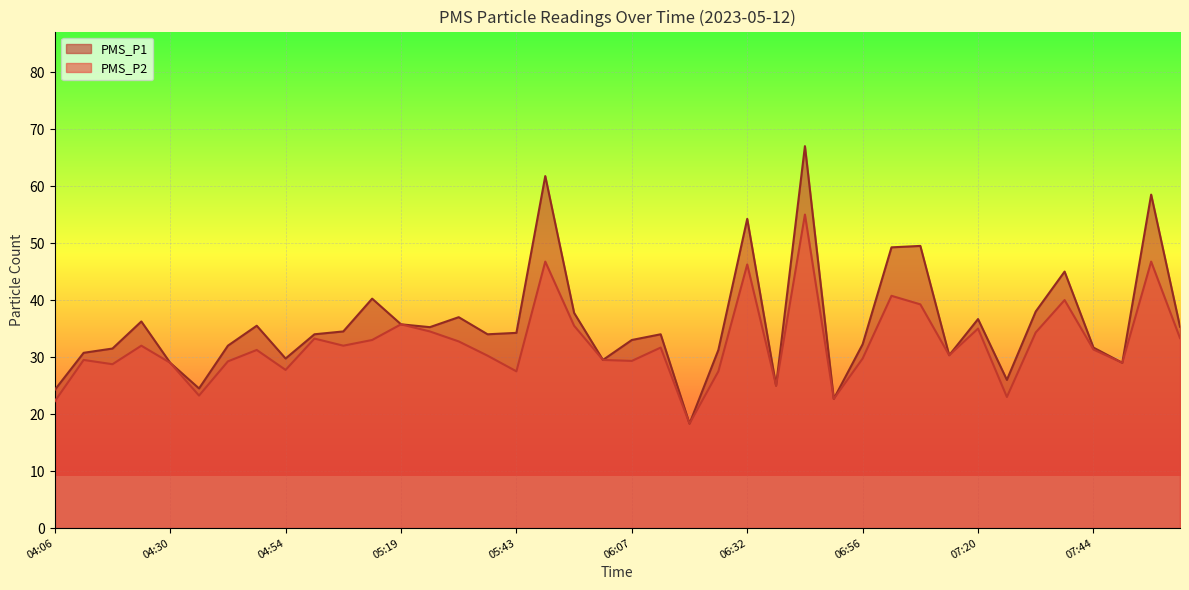

What is the label of the 4th point from the left?

04:24